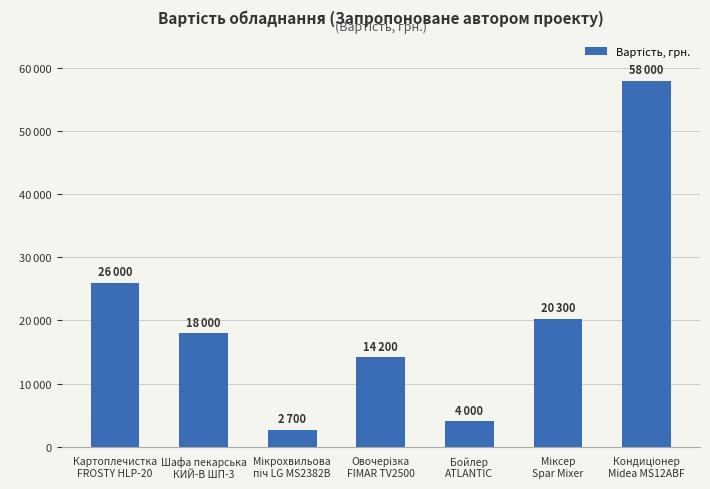

Does the chart contain any negative values?

No